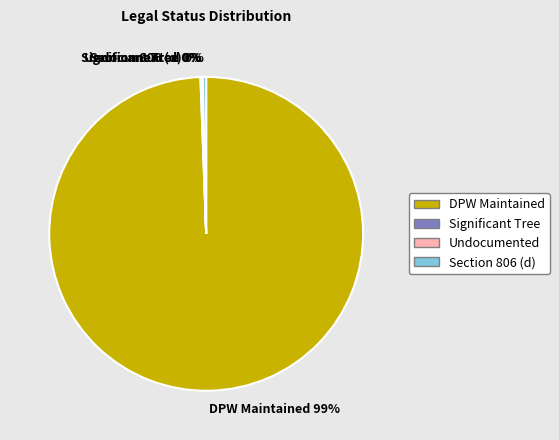

True or false: DPW Maintained accounts for 89% of the total.

False